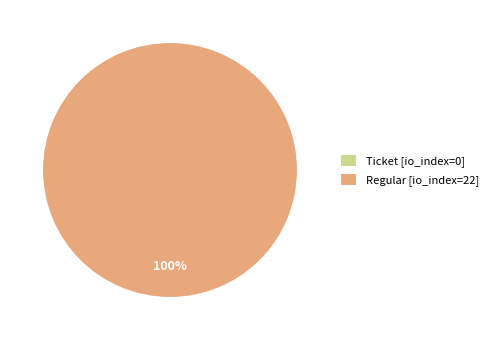

What percentage is the Regular (io_index=22) slice, to the nearest percent?

100%